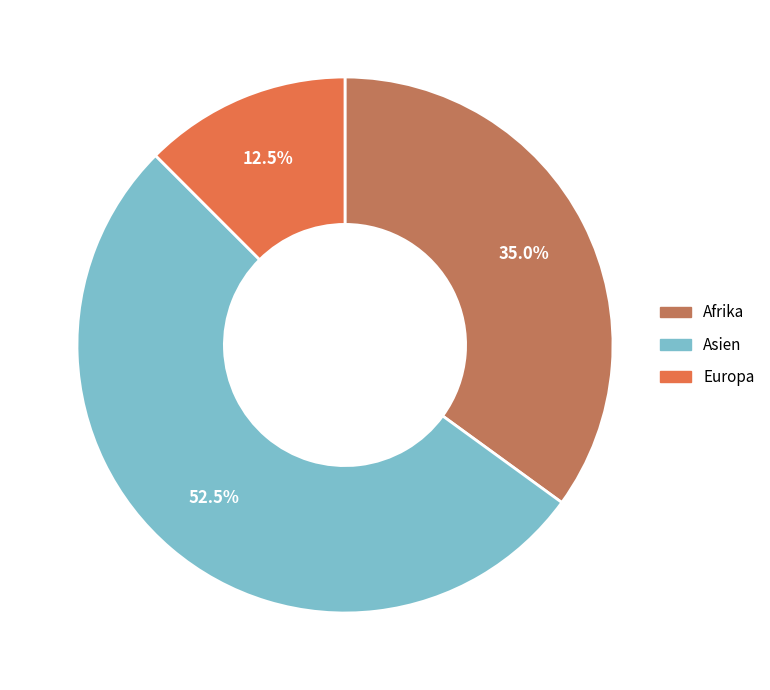

Rank the categories by value from highest to lowest.

Asien, Afrika, Europa